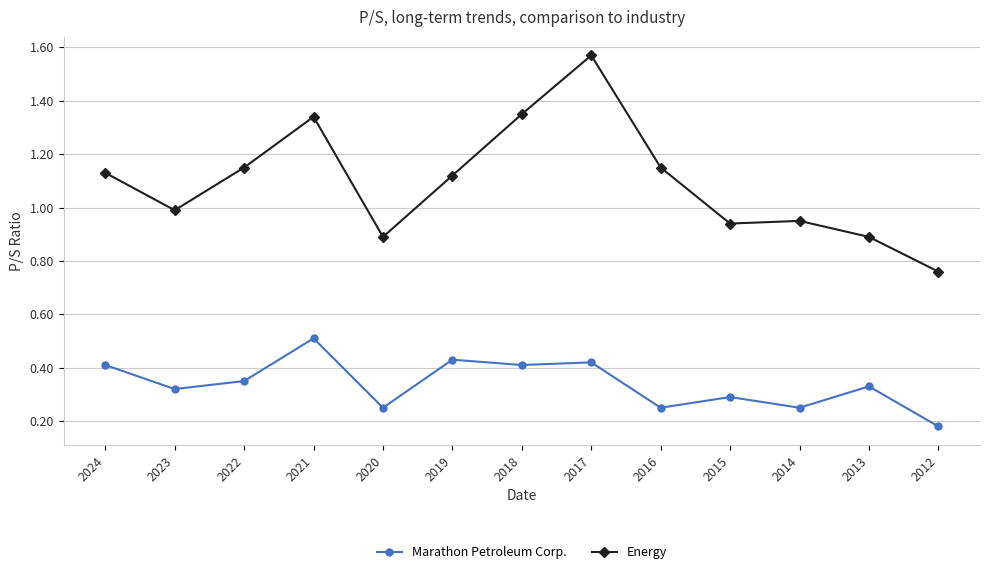

Which series has the largest total across all categories?

Energy